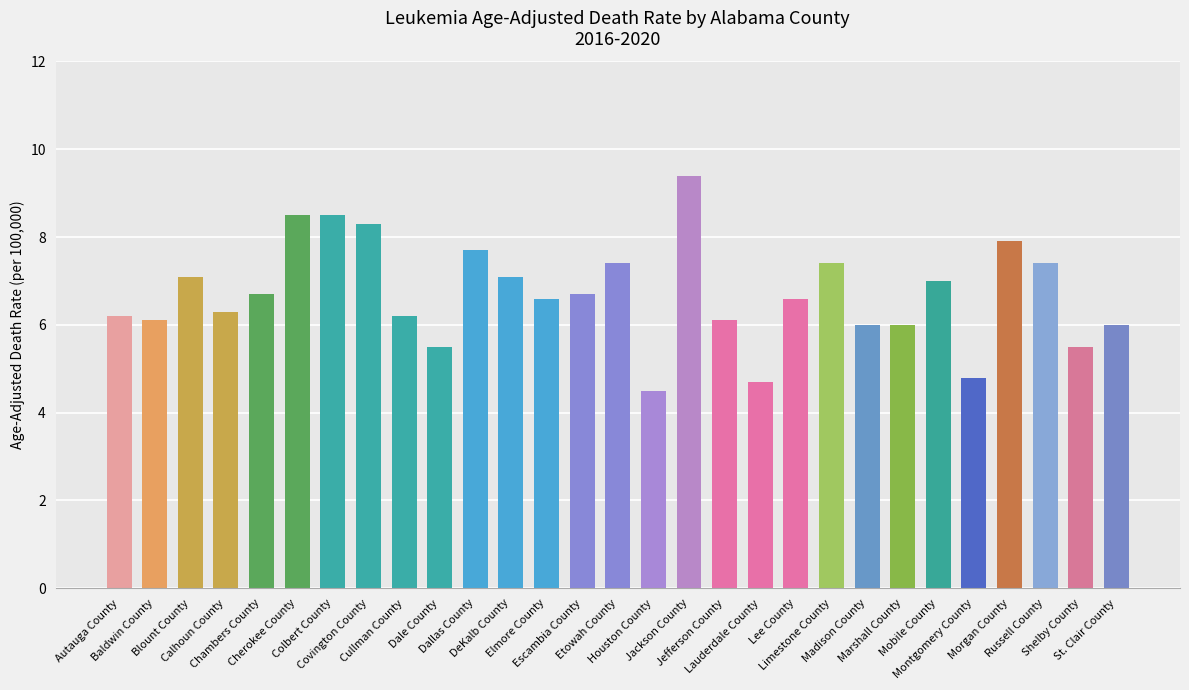

What is the average value?

6.7